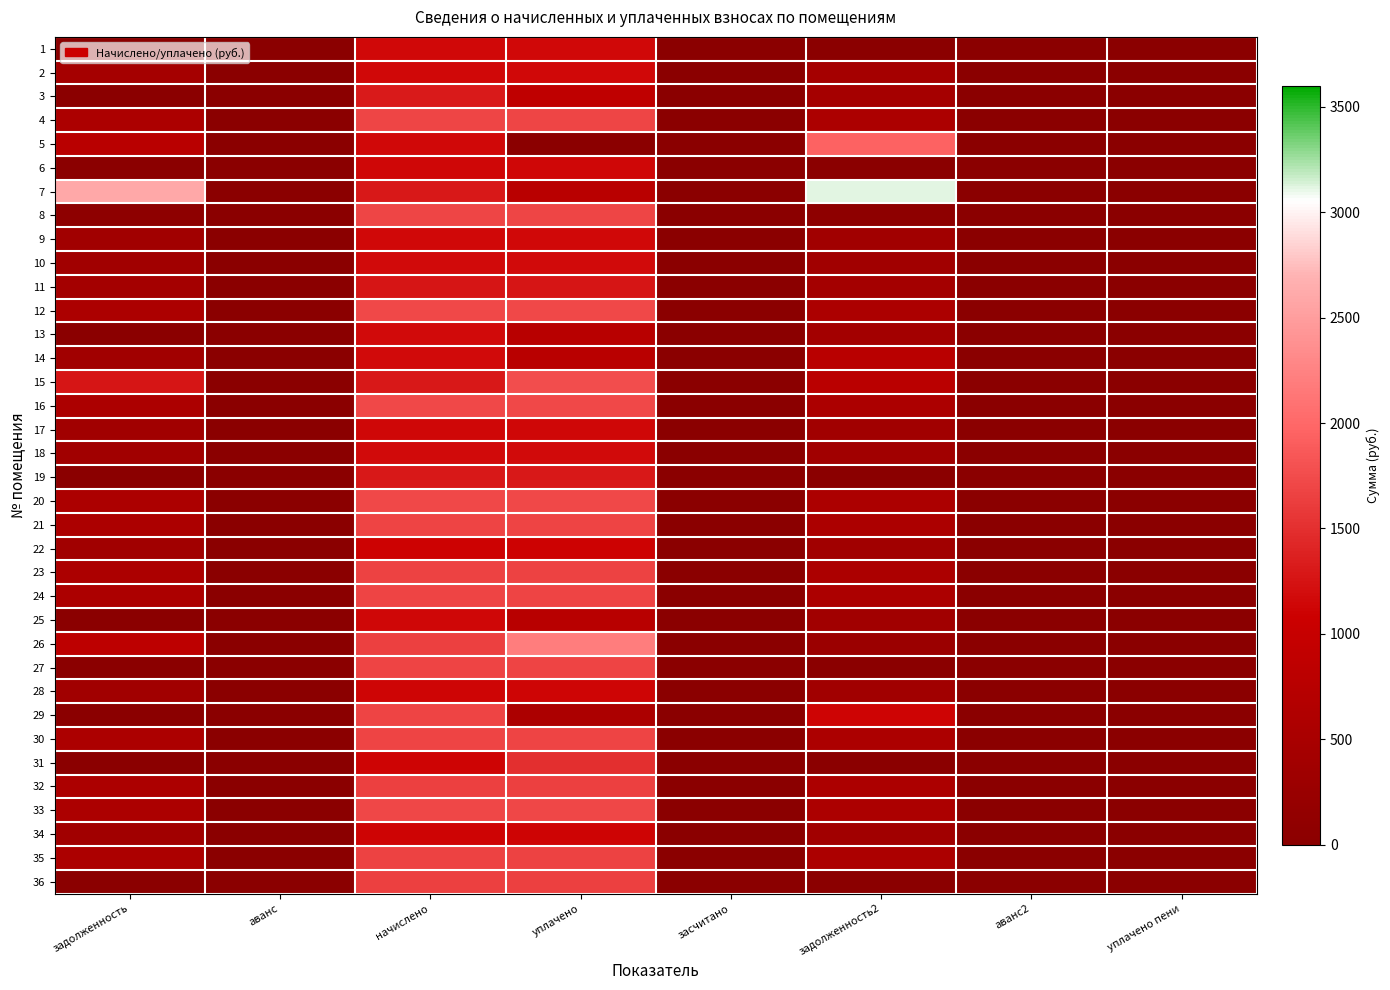

List the series in order of their peak value, lowest first.

22, 34, 28, 25, 17, 6, 2, 1, 9, 10, 13, 18, 14, 11, 19, 3, 31, 32, 36, 23, 35, 24, 21, 27, 29, 30, 8, 4, 33, 16, 20, 12, 15, 5, 26, 7